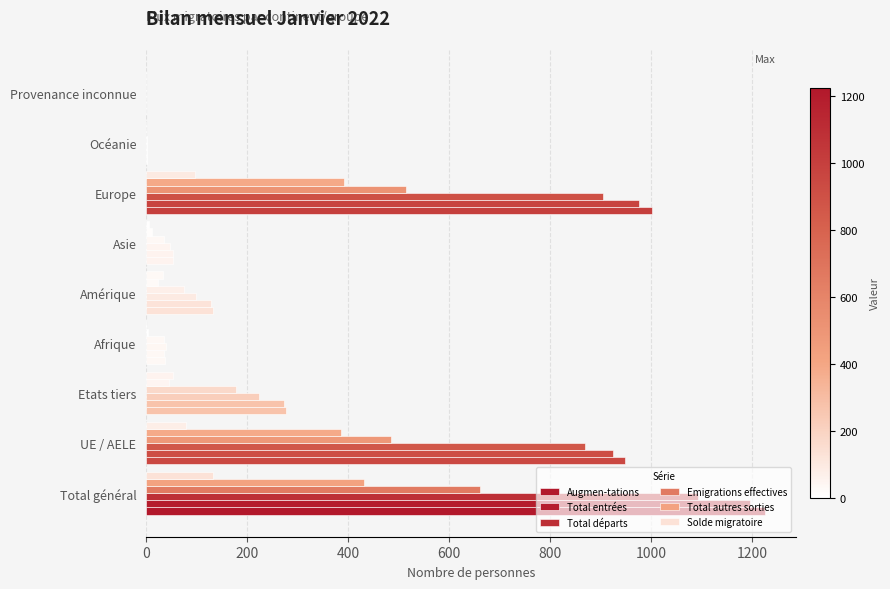

How many categories are shown in the chart?

9